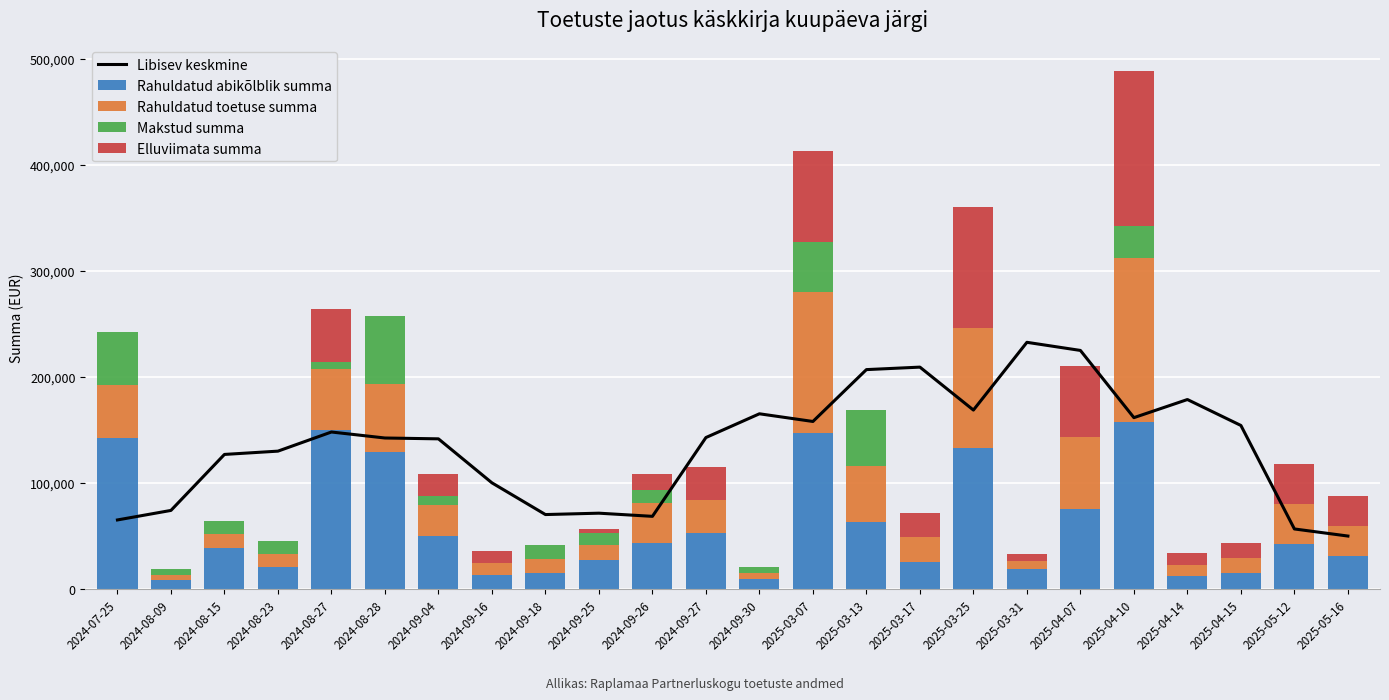

What is the difference between the highest and lowest values at 2024-09-18?

70062.0